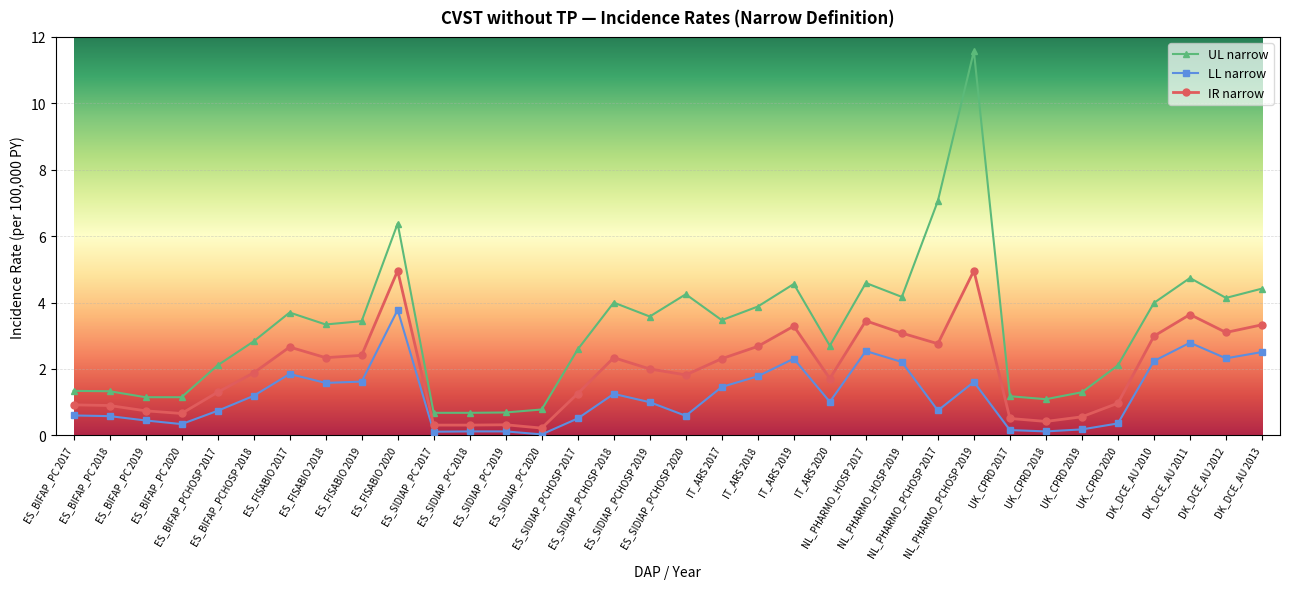

The UL narrow series shows 1.2 at UK_CPRD 2017. True or false?

True